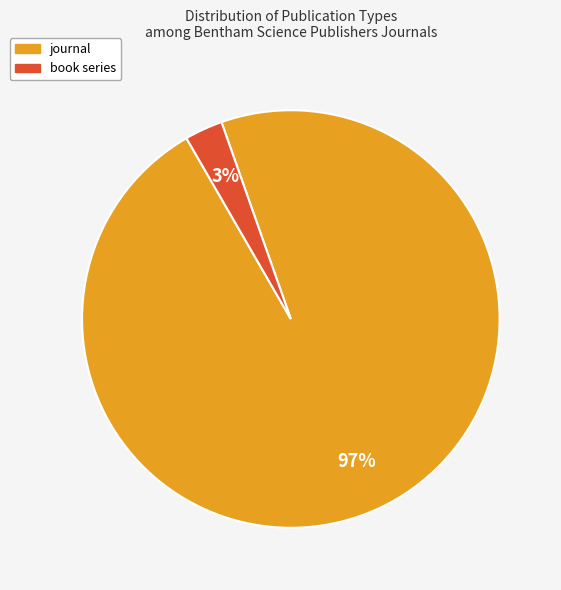

True or false: journal accounts for 83% of the total.

False